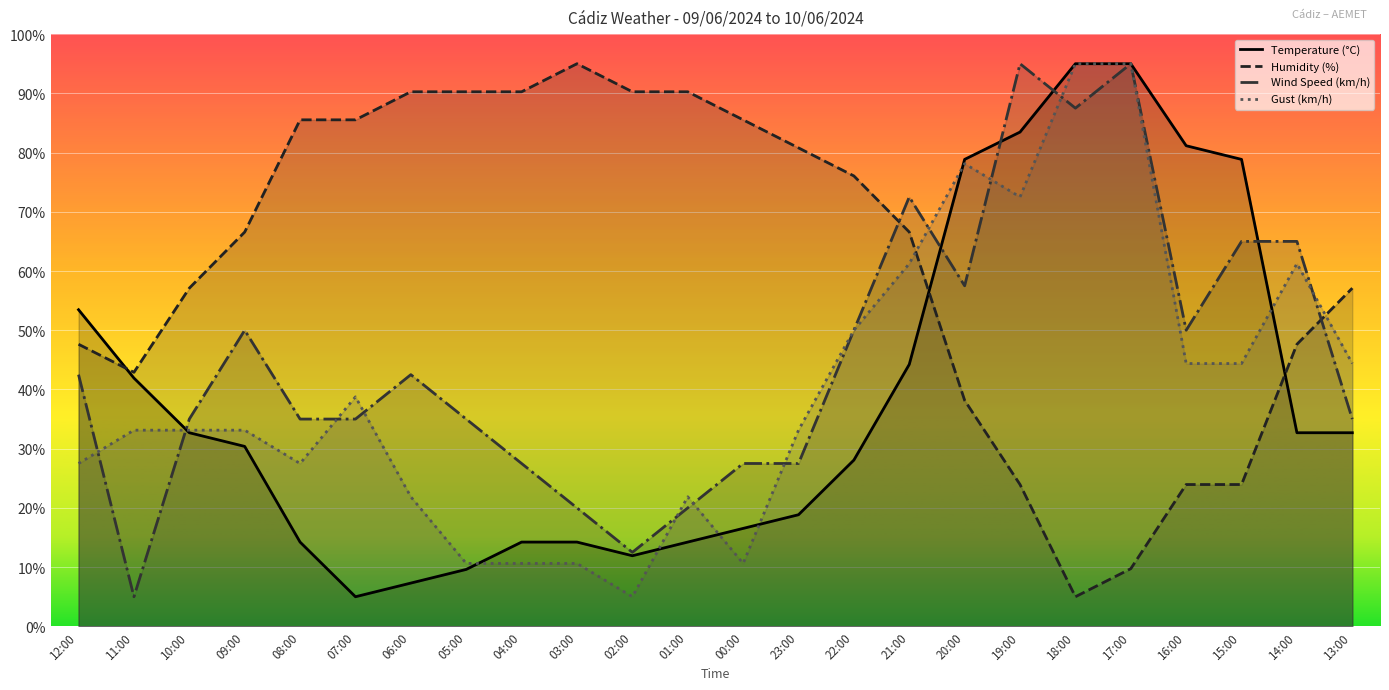

Which series has the largest total across all categories?

Humidity (%)